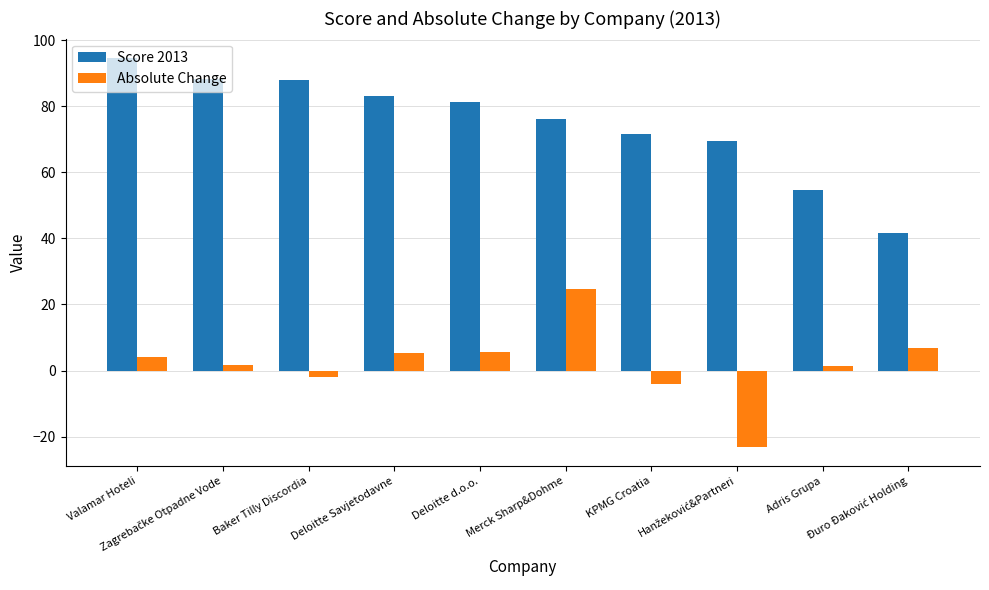

How many groups of bars are there?

10